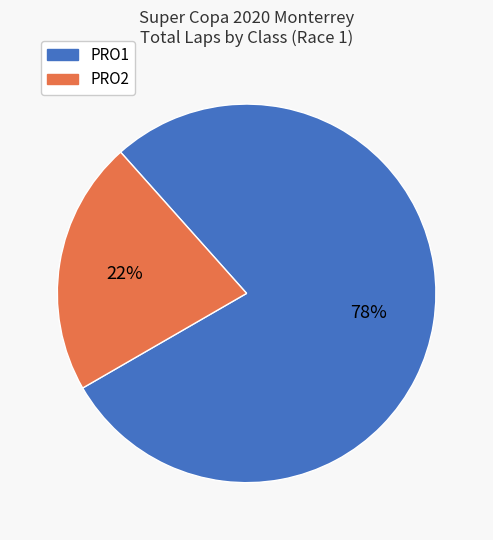

Is there a majority slice in this chart?

Yes